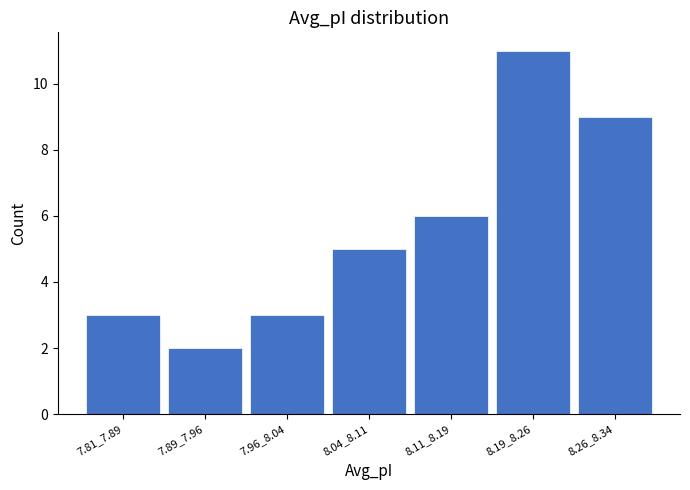

Reading left to right, what are all the values shown in this chart?

3	2	3	5	6	11	9